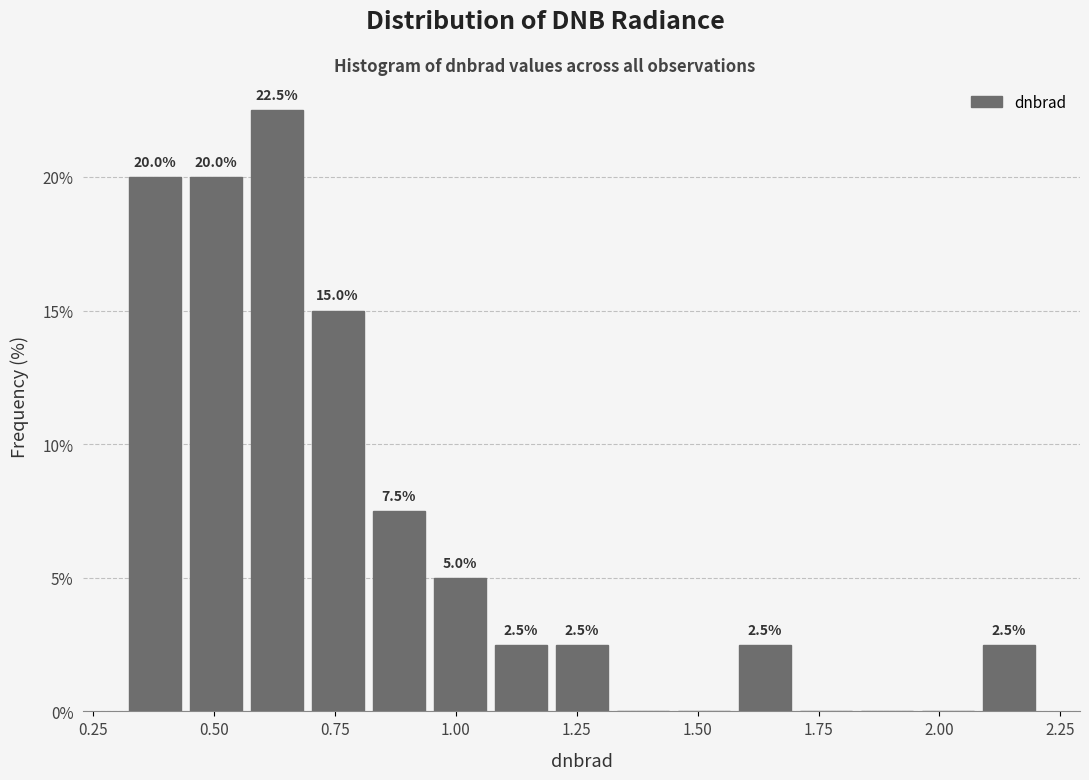

Read against the x-axis, roughly where is the centre of the tallest bar?

0.65